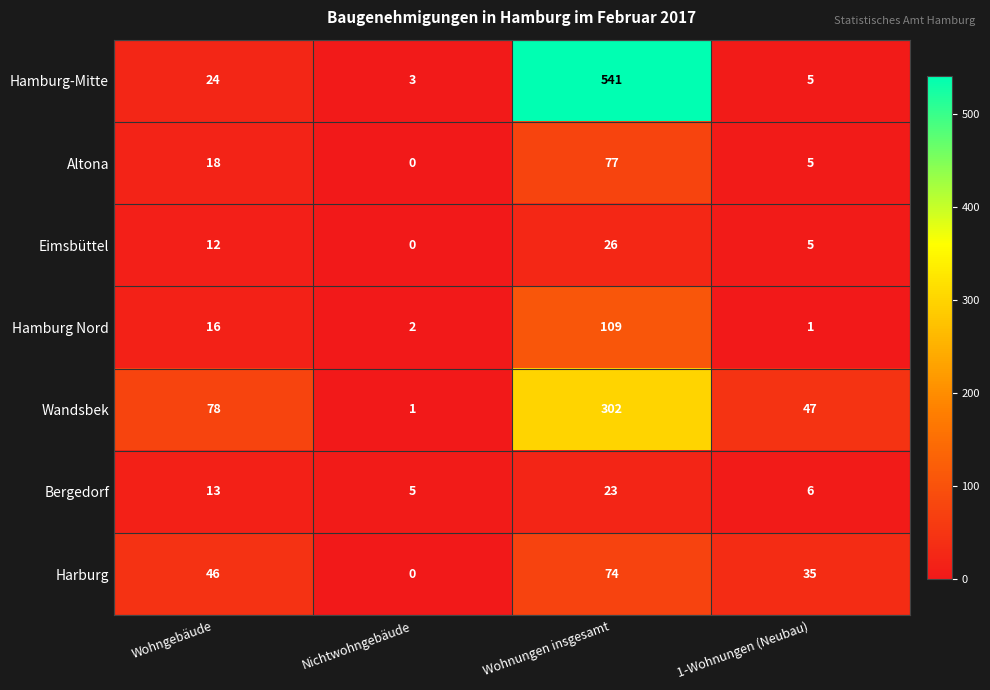

What is the total value across all series at Wohnungen insgesamt?

1152